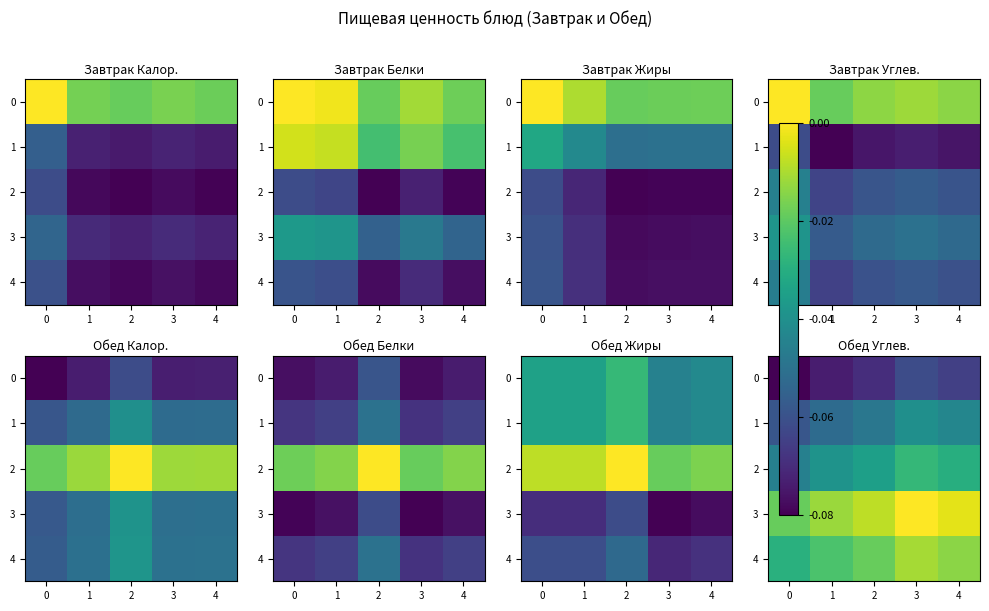

List the series in order of their overall mean, lowest first.

0, 1, 2, 4, 3